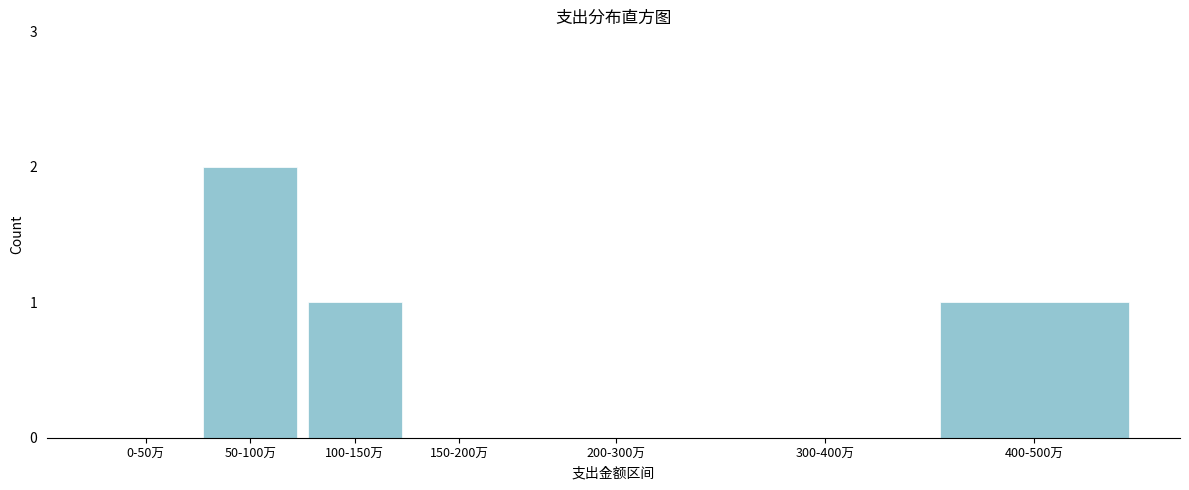

Reading left to right, list all the values displayed in this chart.

0-50万=0	50-100万=2	100-150万=1	150-200万=0	200-300万=0	300-400万=0	400-500万=1